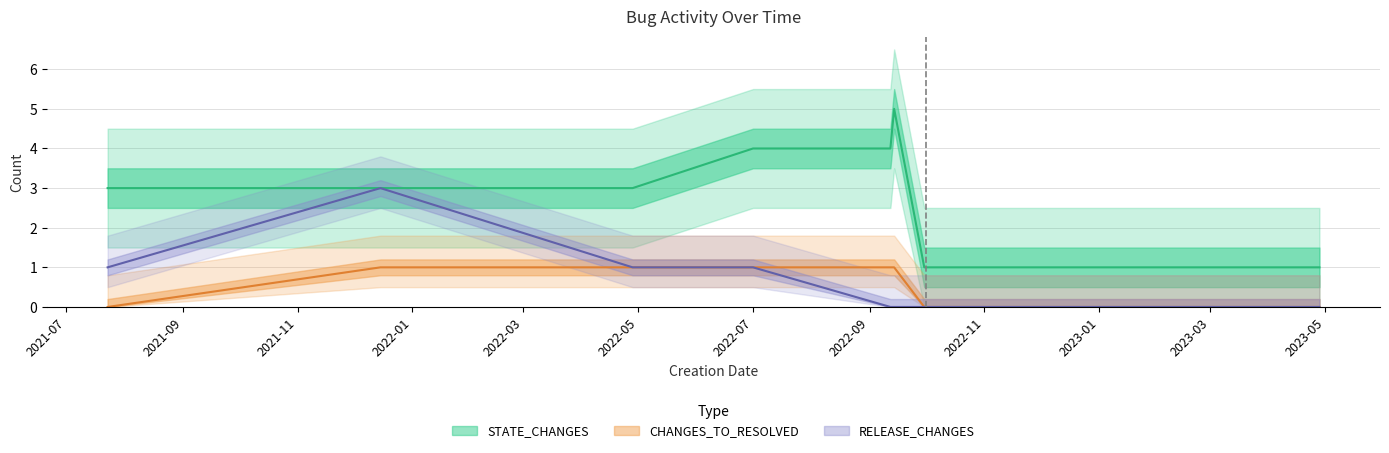

How many values in the RELEASE_CHANGES series exceed 0?

4